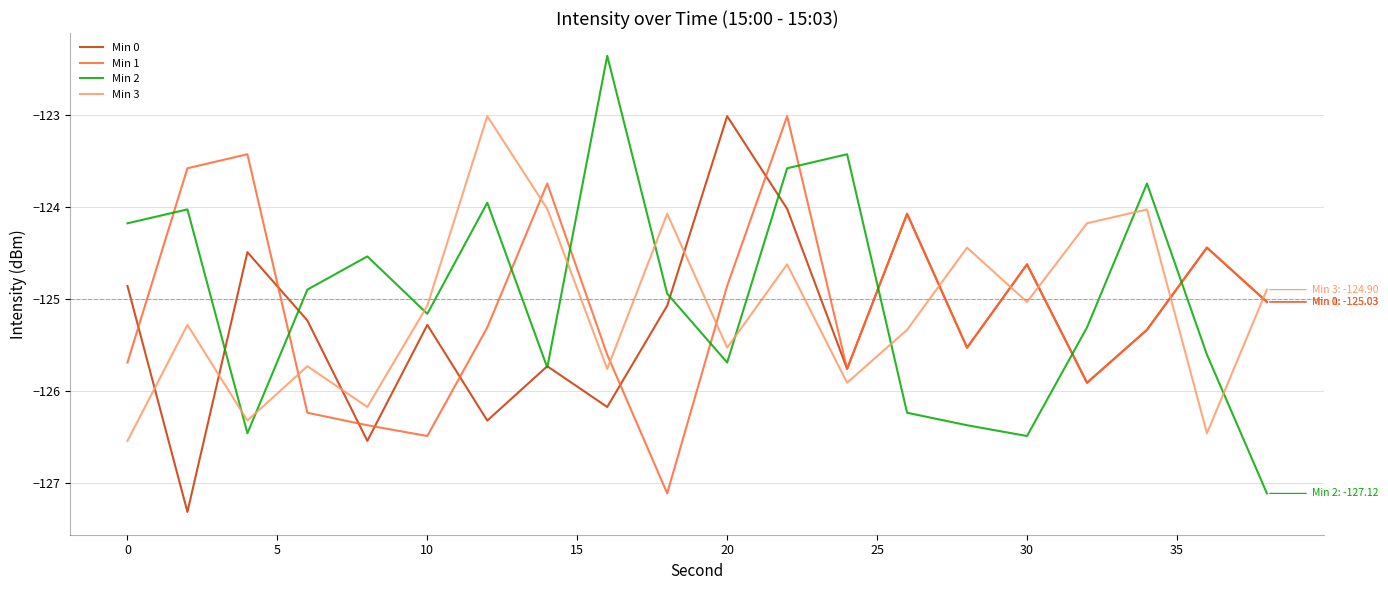

What is the maximum value shown in the chart?

-122.4